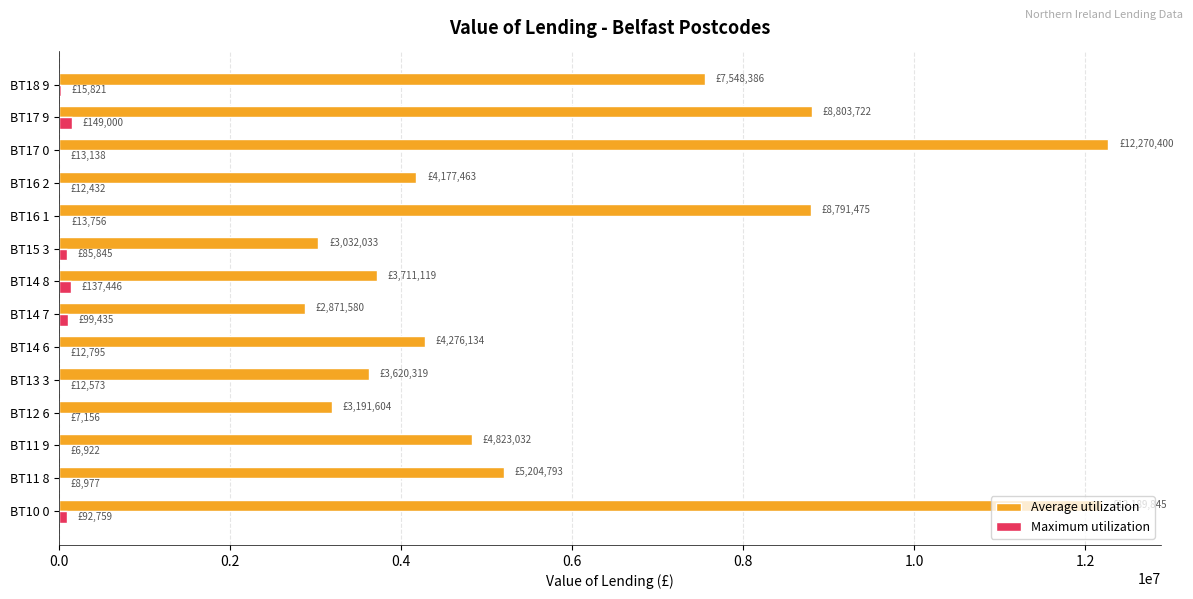

Which series has the largest total across all categories?

Average utilization